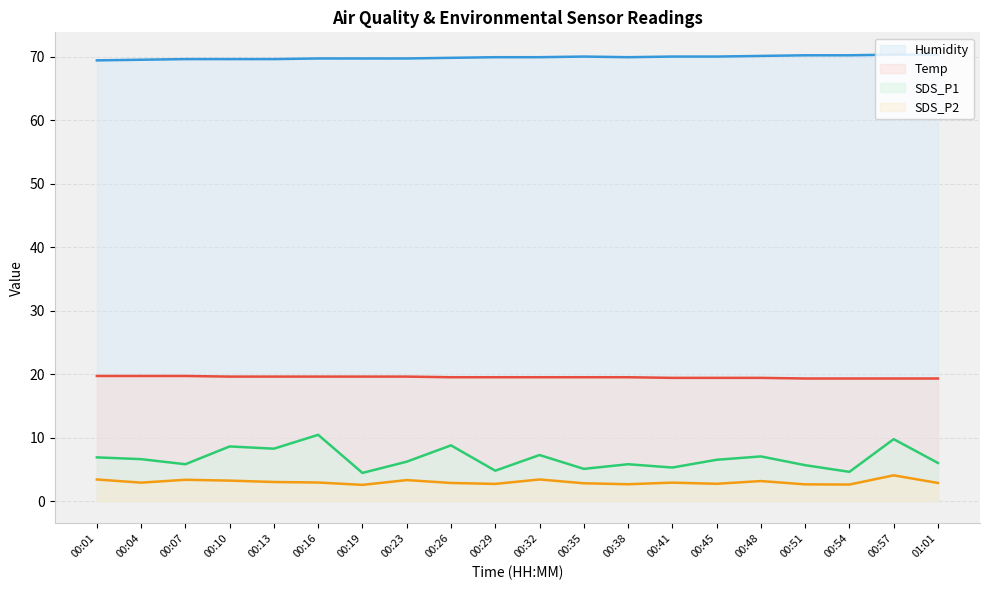

What is the sum of the SDS_P1 values at 00:10 and 00:48?

15.6